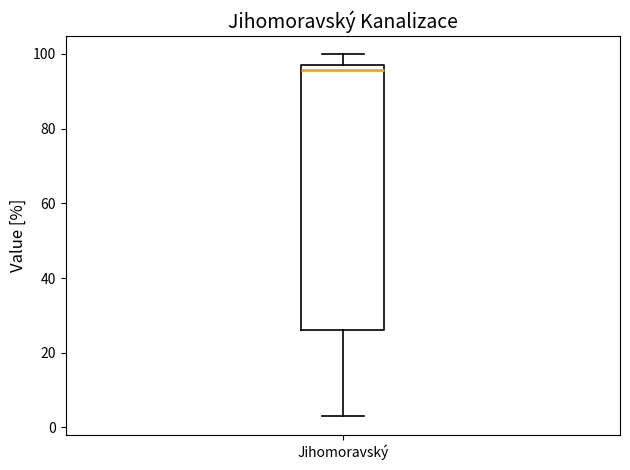

Read this box plot against the y-axis: the position of the median line, the range covered by the box, and the ends of both whiskers. The values are not printed on the chart, so give them approximately, as read against the axis.

median 96, box 26 to 98, whiskers 2 to 100